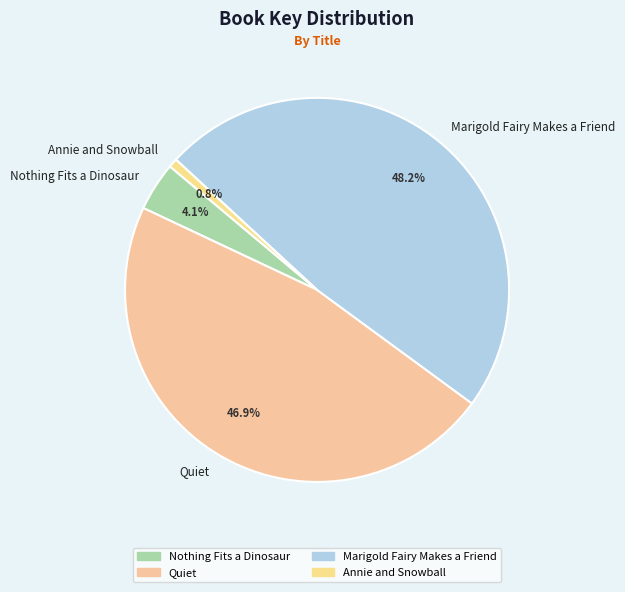

How many slices are in this pie chart?

4